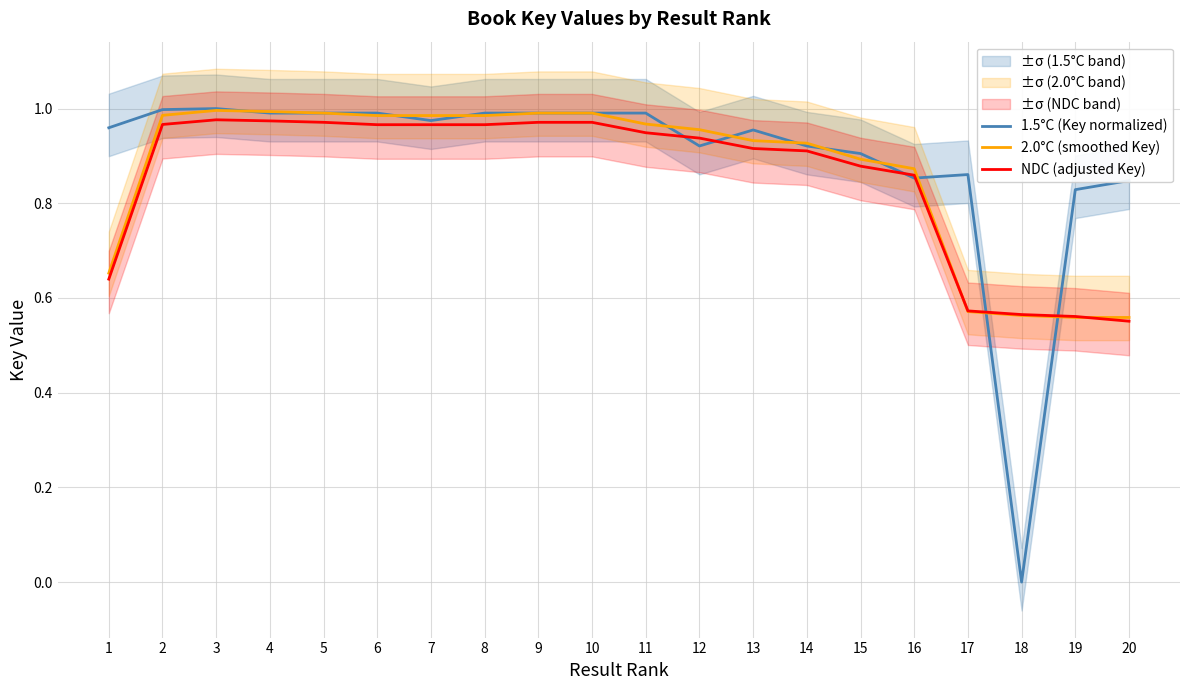

How many interior local peaks does the 2.0°C (smoothed Key) series have?

3